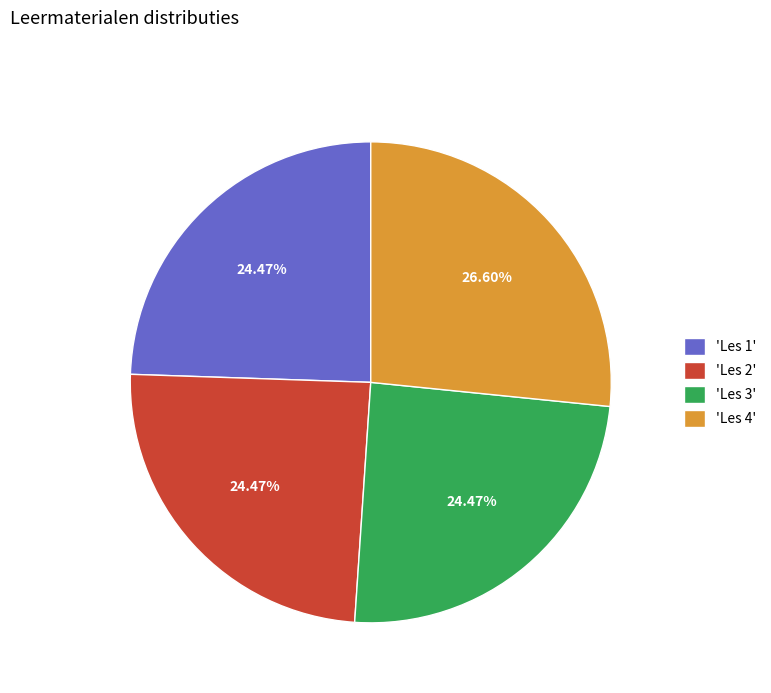

Which category has the biggest portion of the pie?

'Les 4'